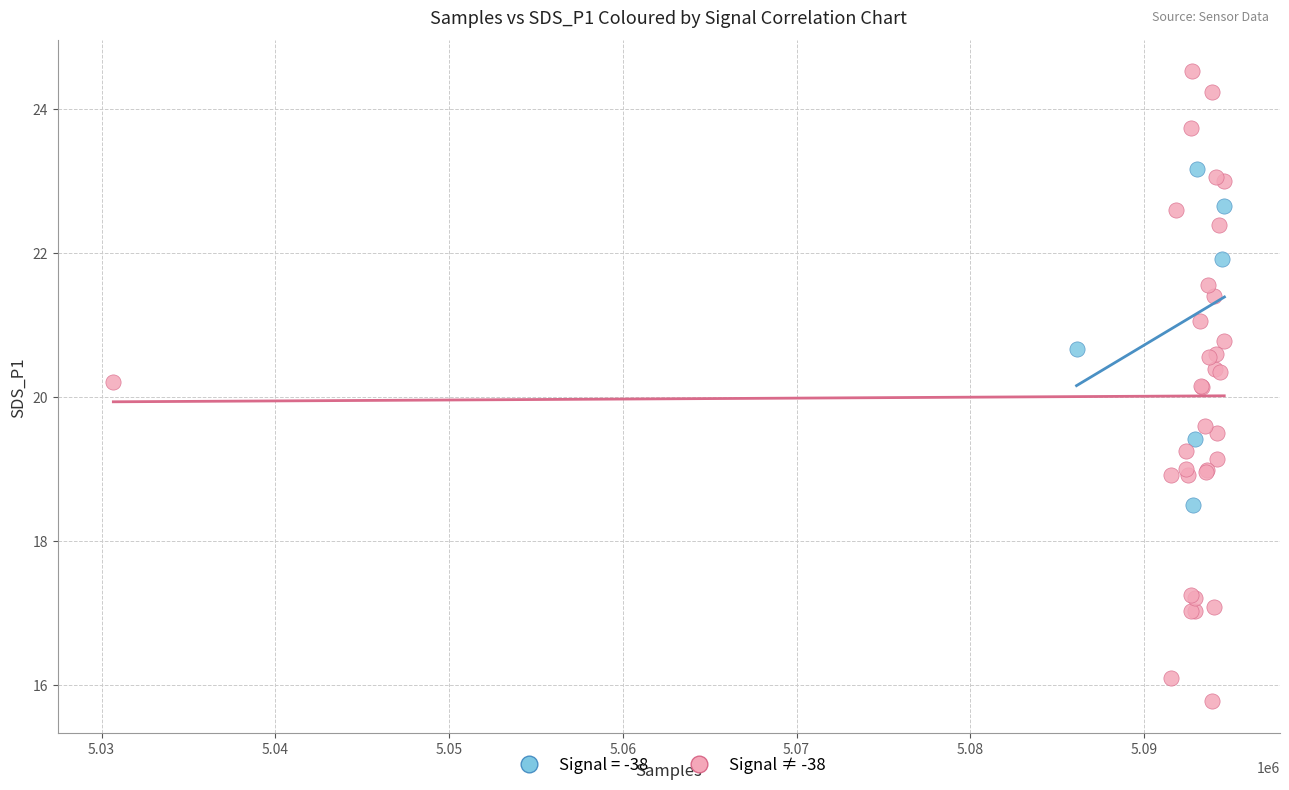

Which series reaches the minimum Y coordinate?

Signal ≠ -38